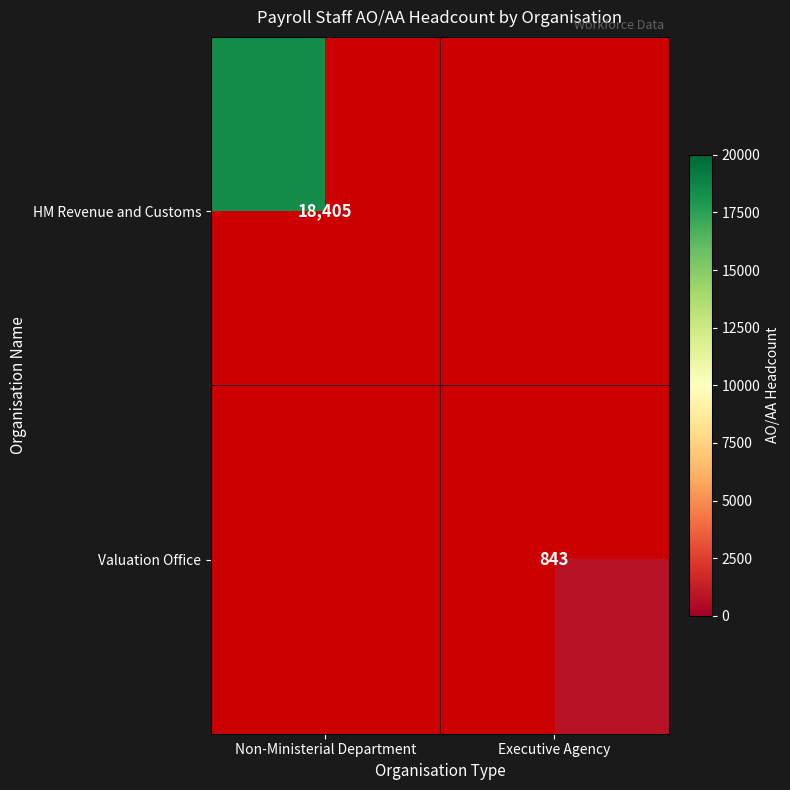

The value of HM Revenue and Customs at Non-Ministerial Department is 18405. True or false?

True